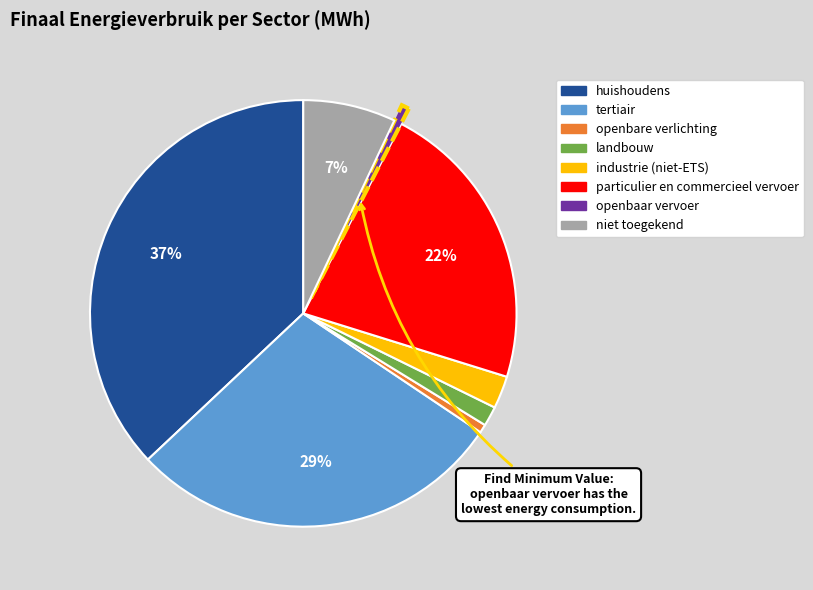

Which slice is the largest?

huishoudens